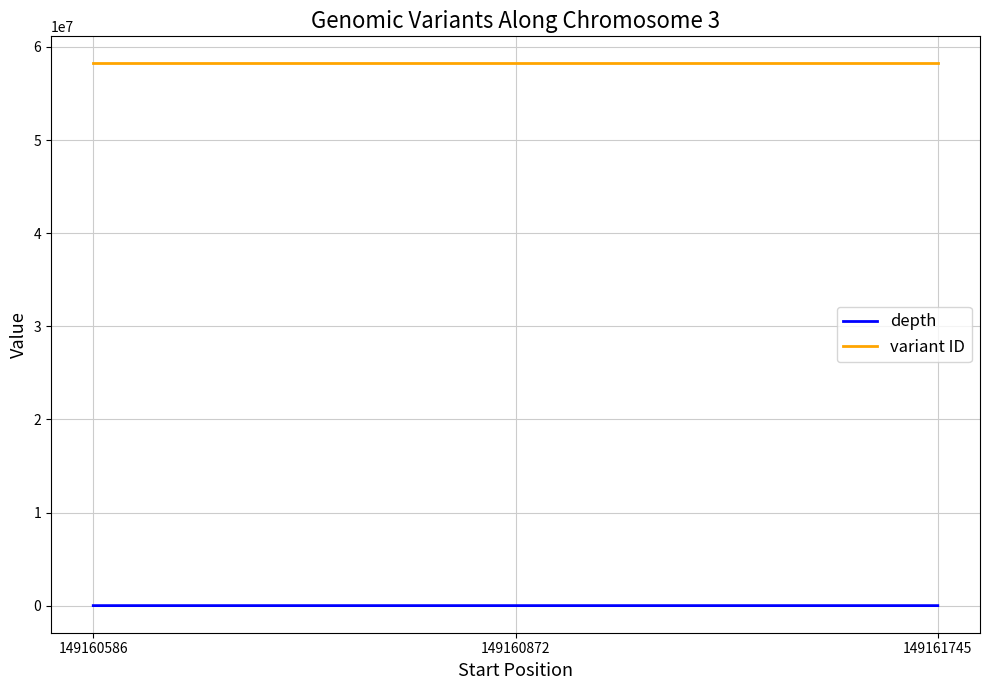

Count the number of categories in the chart.

3